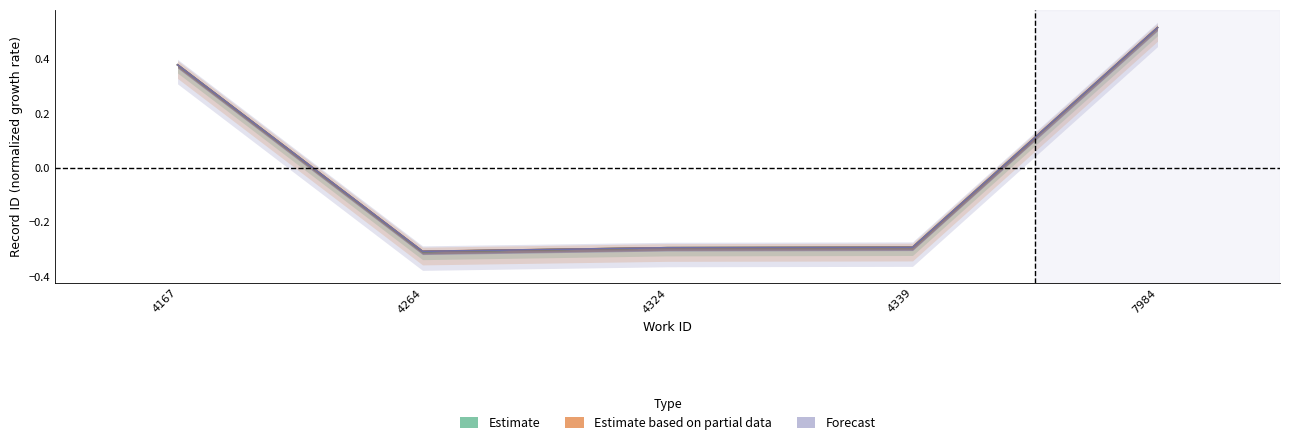

How many distinct data groups are displayed?

3